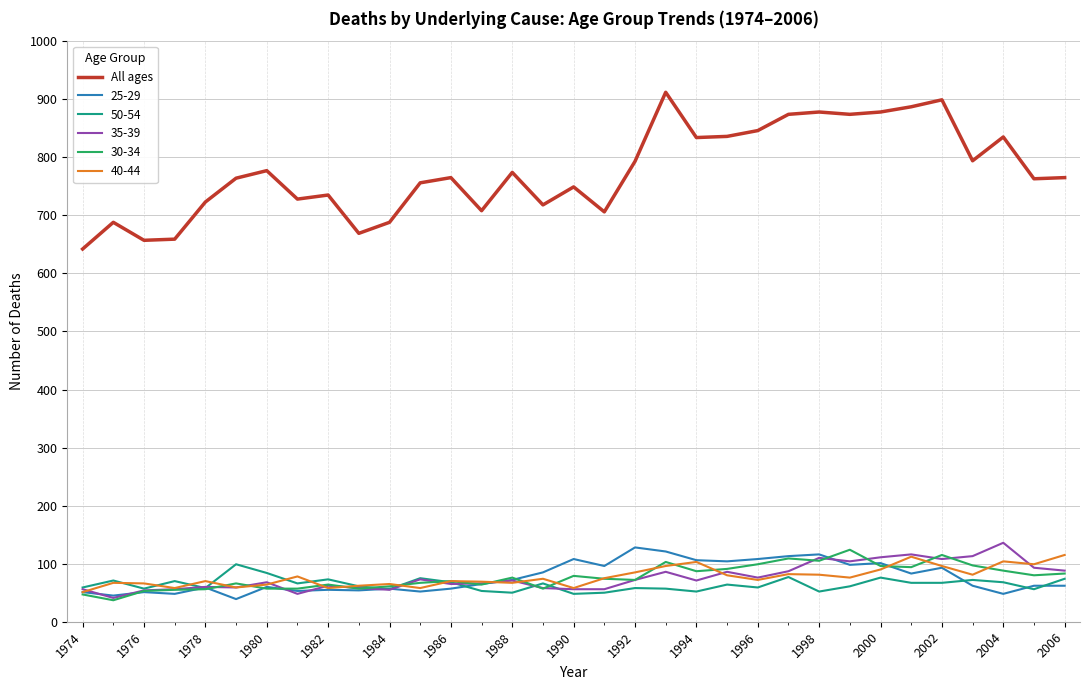

True or false: All ages and 50-54 cross at least once.

False